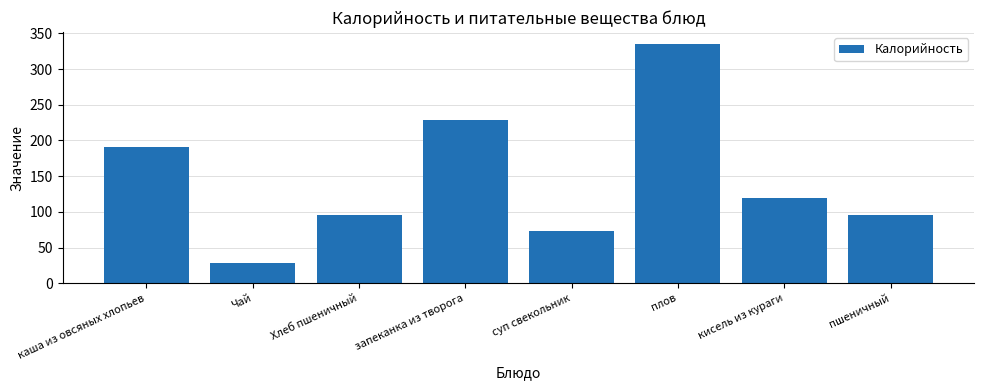

Which has a higher value, Чай or запеканка из творога?

запеканка из творога